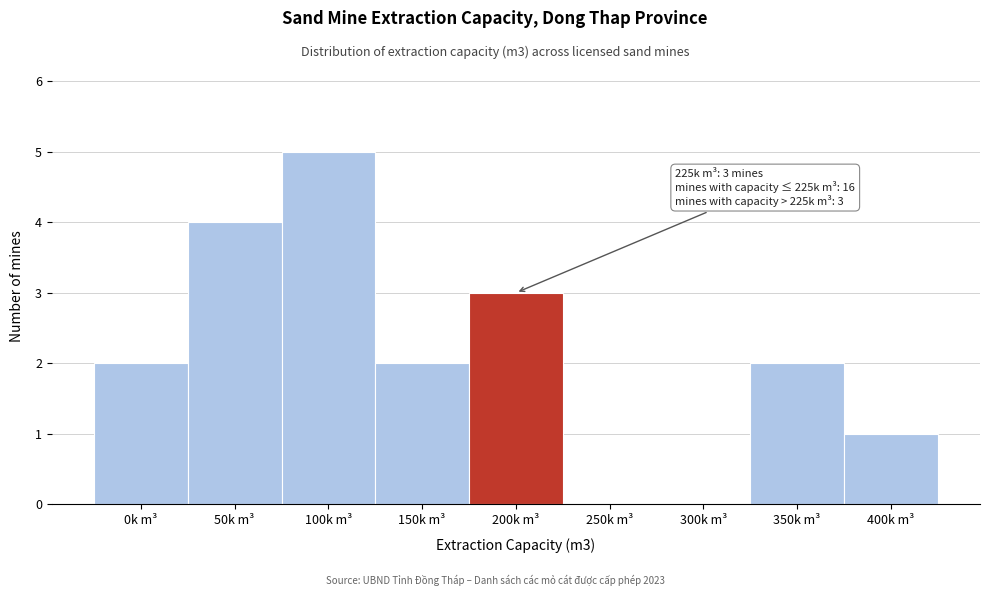

Reading left to right, transcribe all the data shown in this chart.

0k m³=2	50k m³=4	100k m³=5	150k m³=2	200k m³=3	250k m³=0	300k m³=0	350k m³=2	400k m³=1